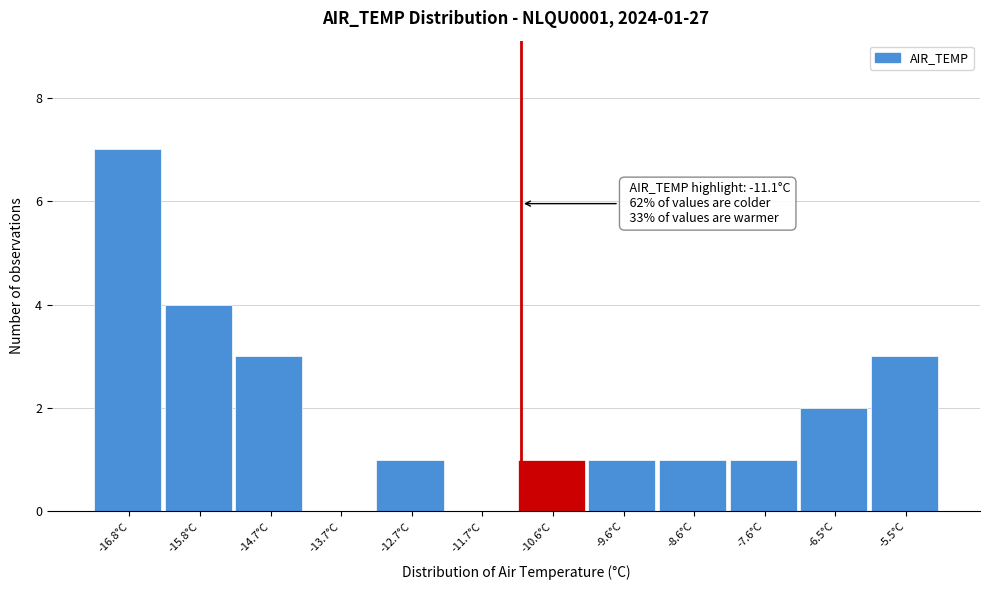

Which range on the x-axis has the tallest bar?

-17.2 to -16.2